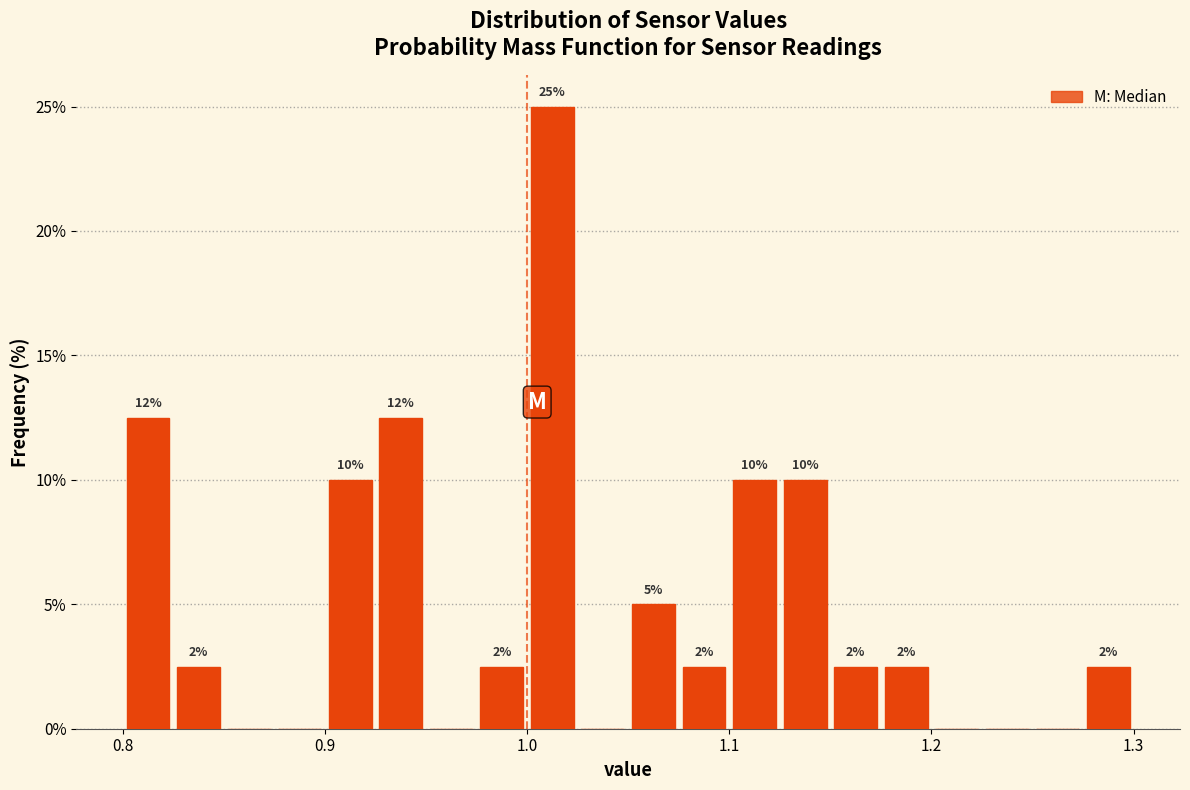

Around what value on the x-axis is the tallest bar? Give the approximate position of its centre, as read against the axis.

1.01